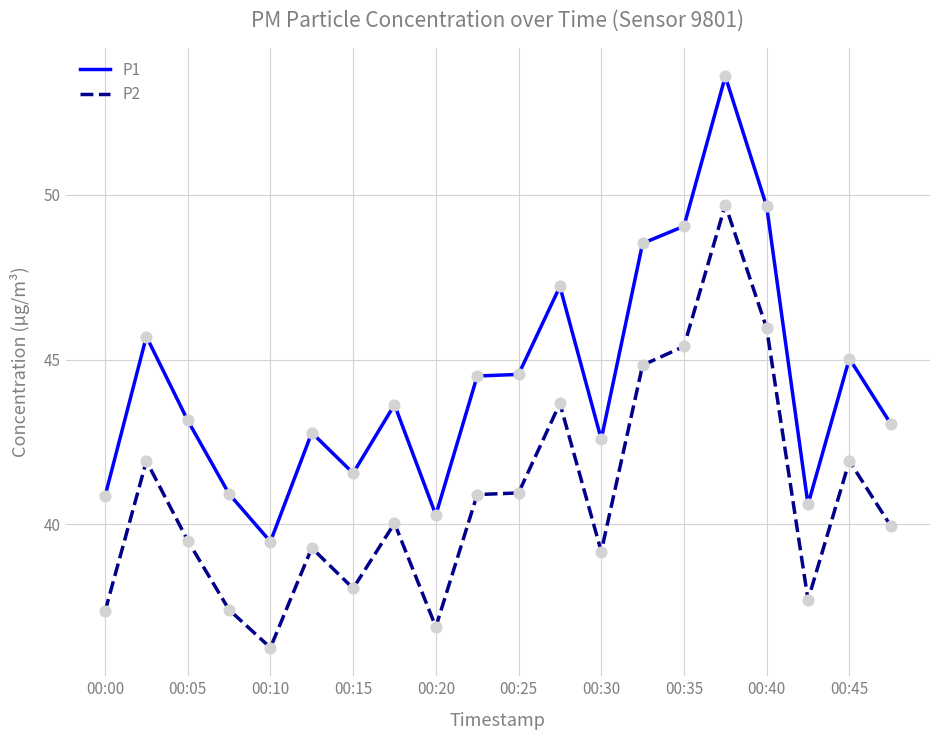

Which series has the largest range (max minus min)?

P1